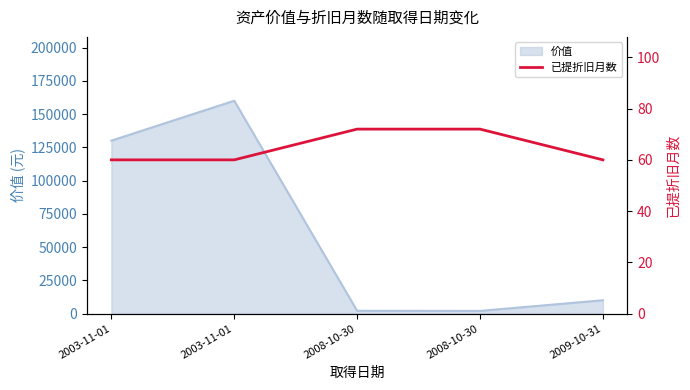

What is the difference between the values at 2003-11-01 and 2008-10-30?

12